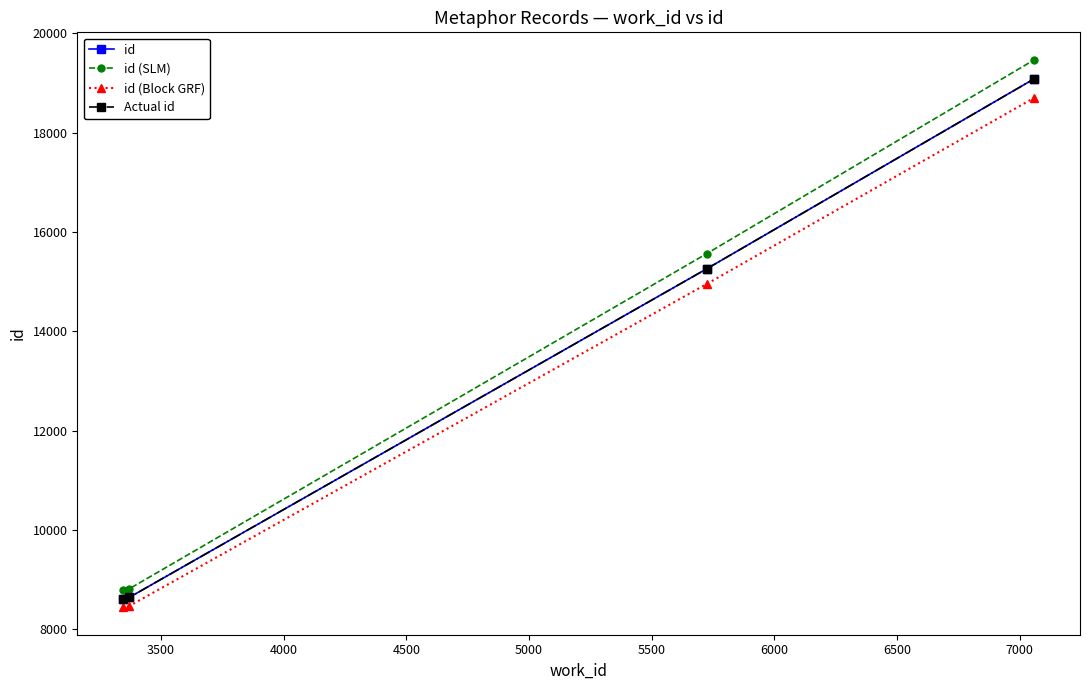

What is the value of the id (SLM) point at the 3rd from the left?

15564.2